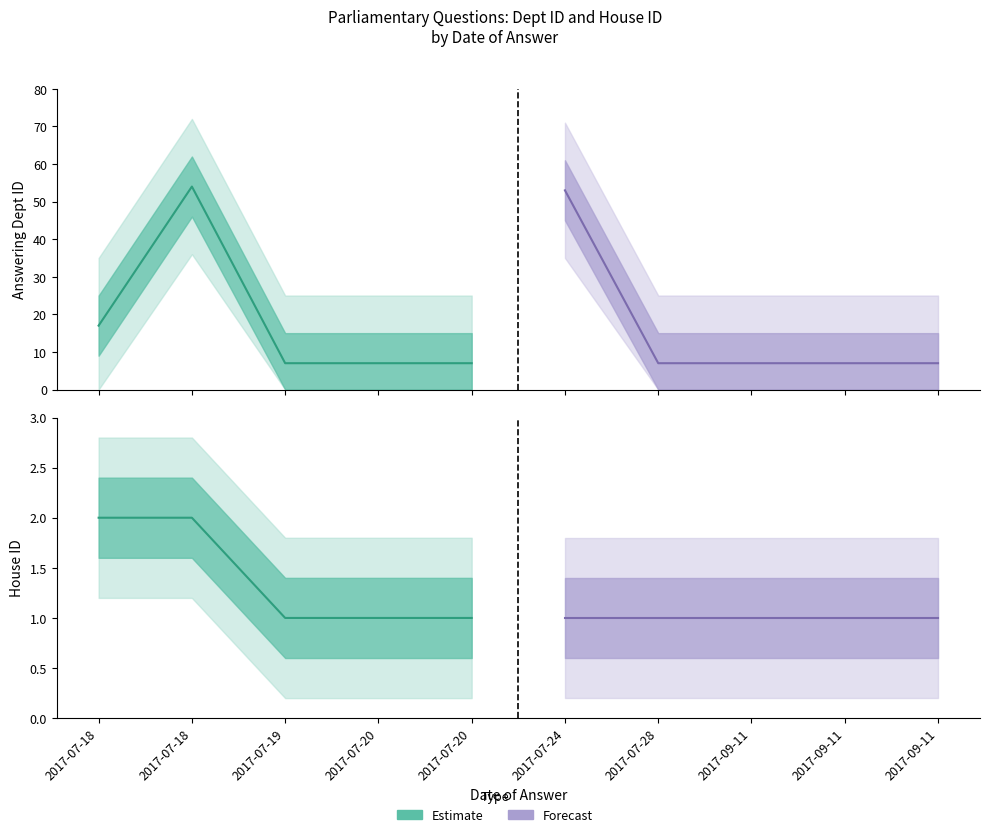

What is the difference between the maximum and minimum values in the Forecast (line) series?

46